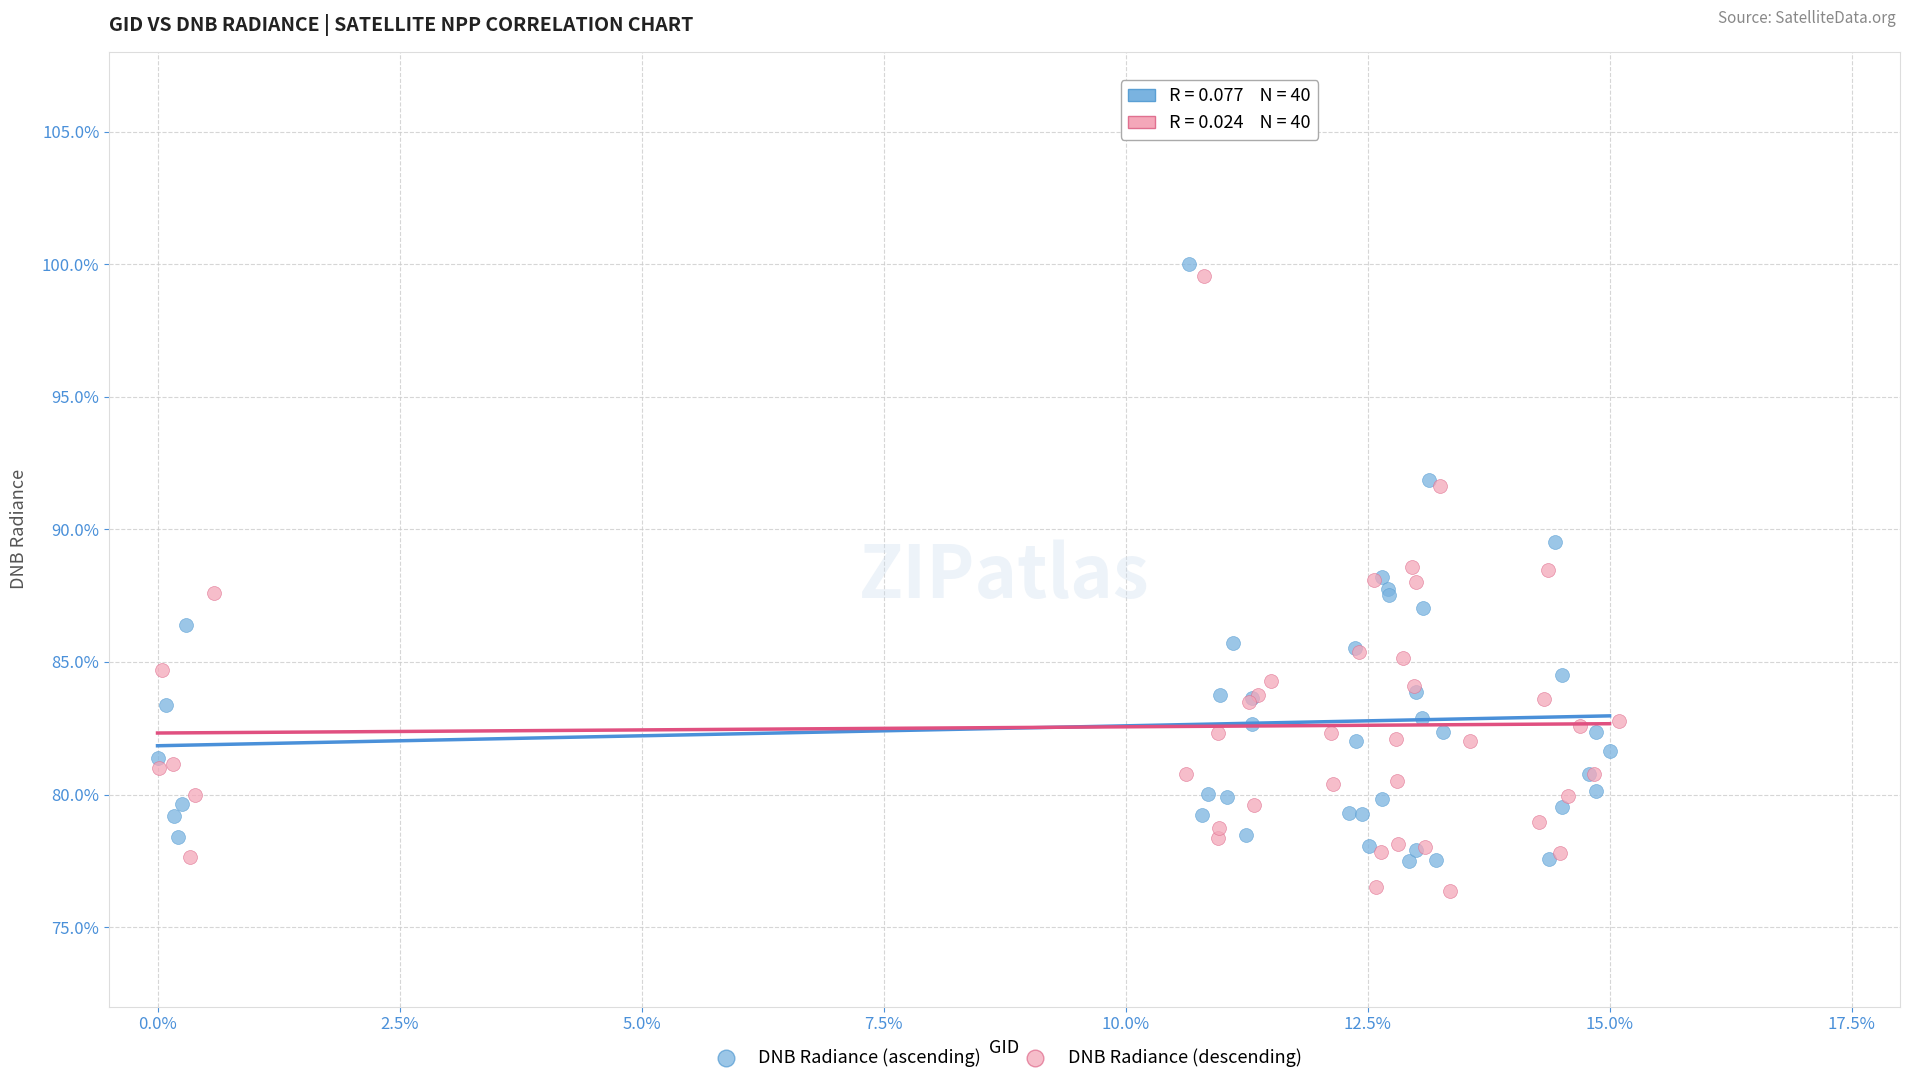

Which series contains the highest Y value?

DNB Radiance (ascending)